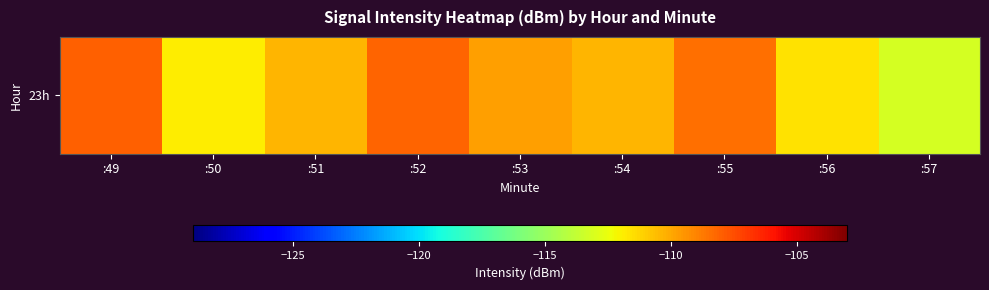

What is the approximate value at :56?

-111.6